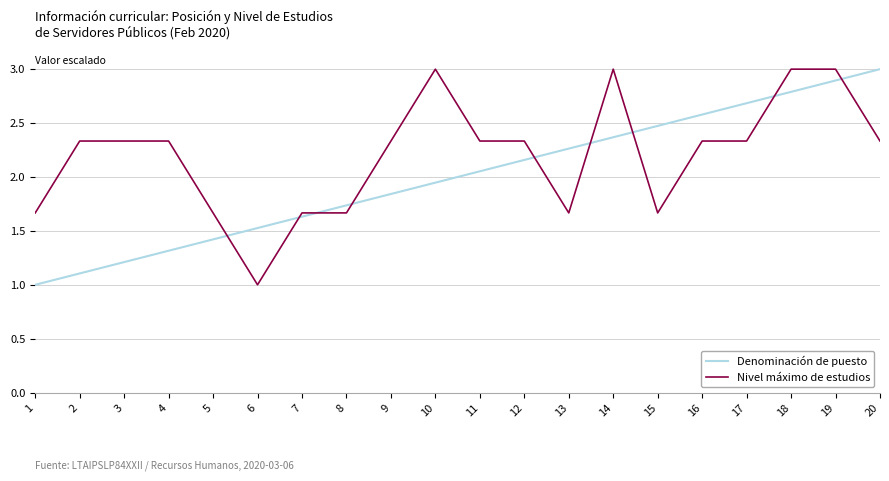

At how many categories does at least one series exceed 2?

15